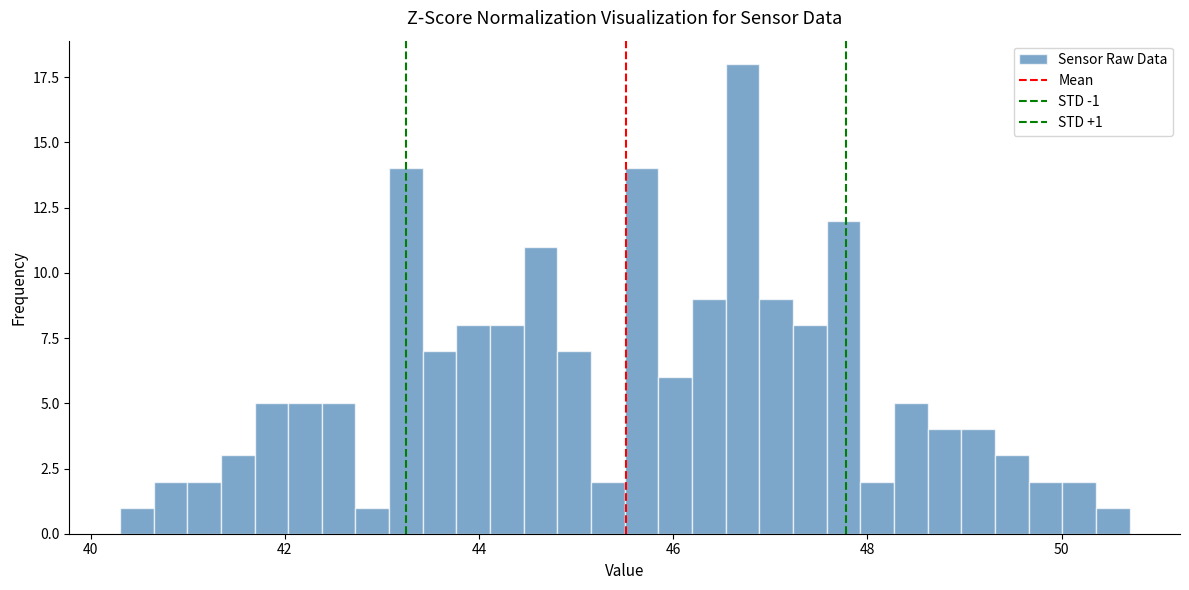

Read against the x-axis, roughly where is the centre of the tallest bar?

46.8